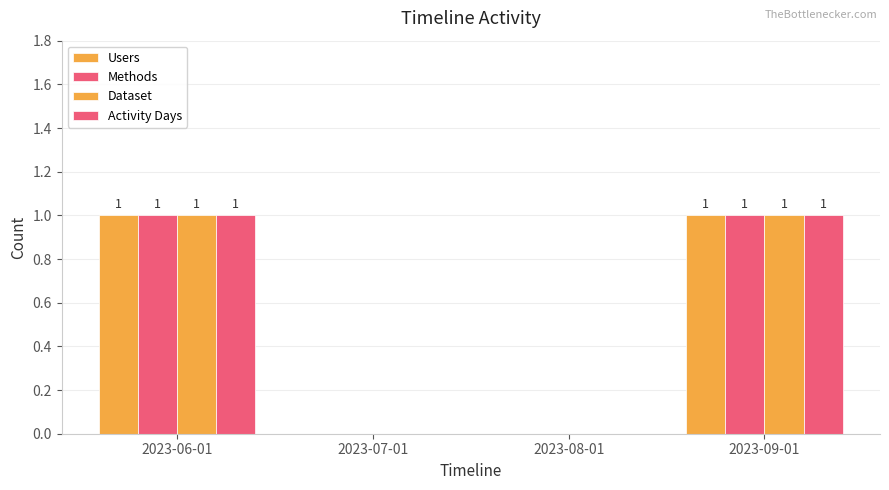

How many data points does each series have?

4